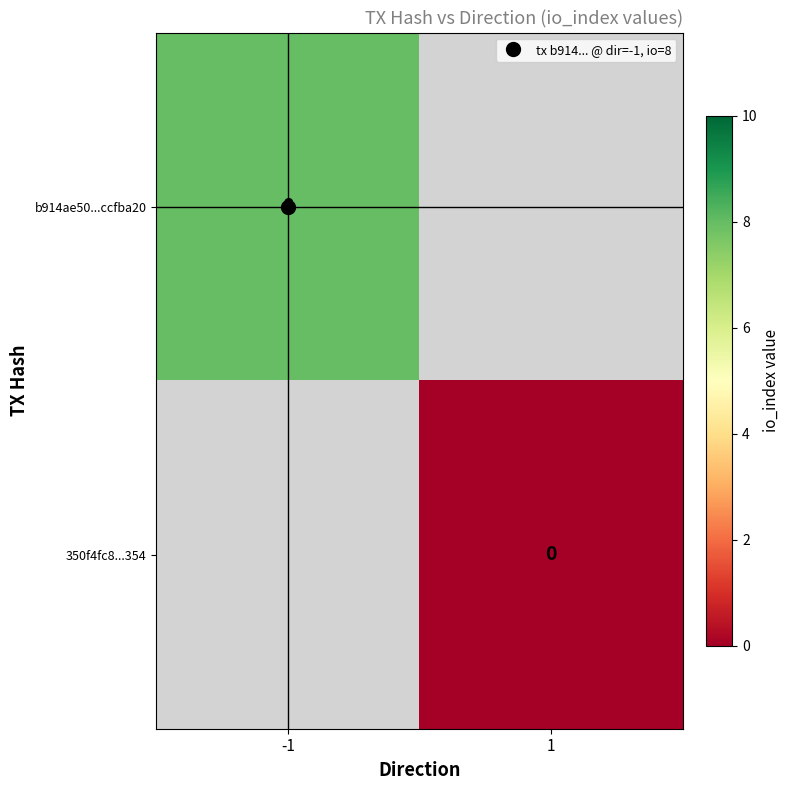

Rank the series by their average value, from lowest to highest.

350f4fc8...354, b914ae50...ccfba20